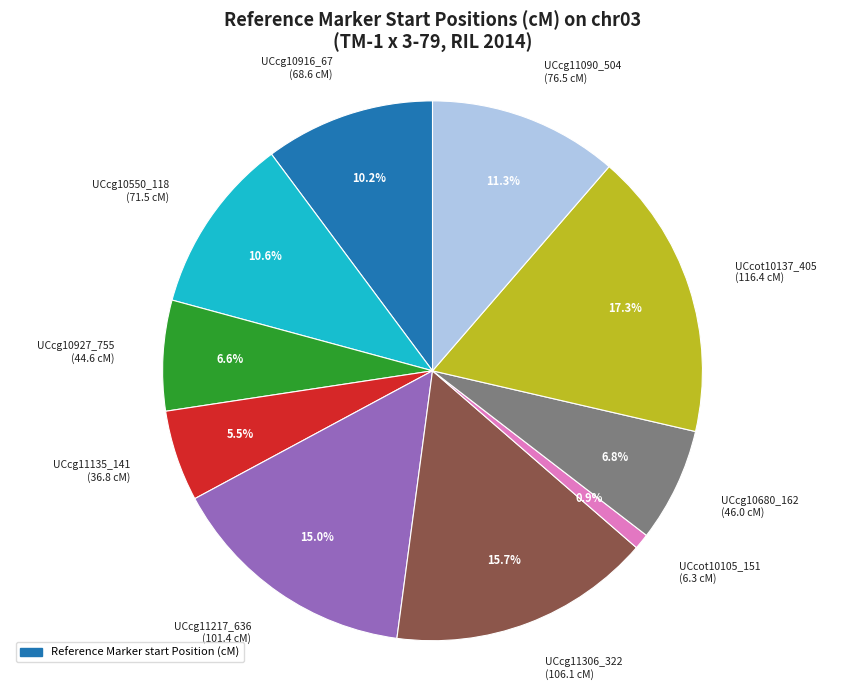

What portion of the pie excludes UCcot10105_151 (6.3 cM)?

99.1%